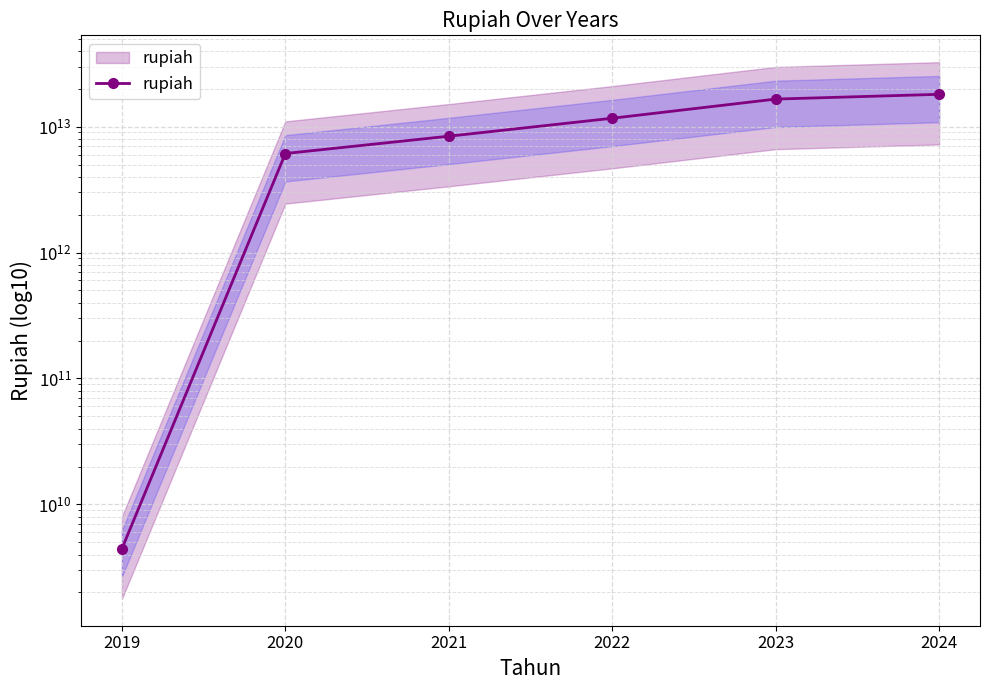

Rank the categories by value from highest to lowest.

2024, 2023, 2022, 2021, 2020, 2019